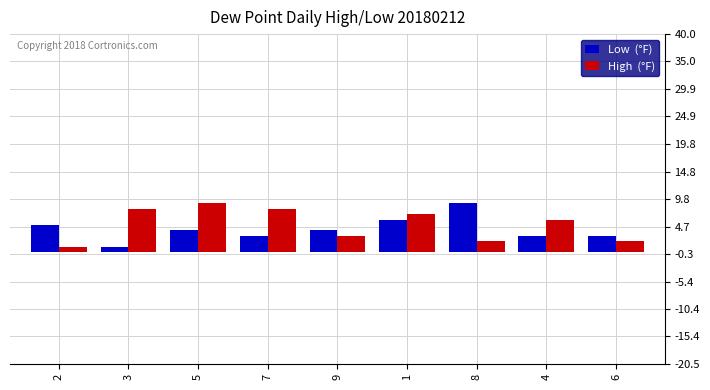

Reading left to right, list all the values displayed in this chart.

Low  (°F): 2=5	3=1	5=4	7=3	9=4	1=6	8=9	4=3	6=3
High  (°F): 2=1	3=8	5=9	7=8	9=3	1=7	8=2	4=6	6=2